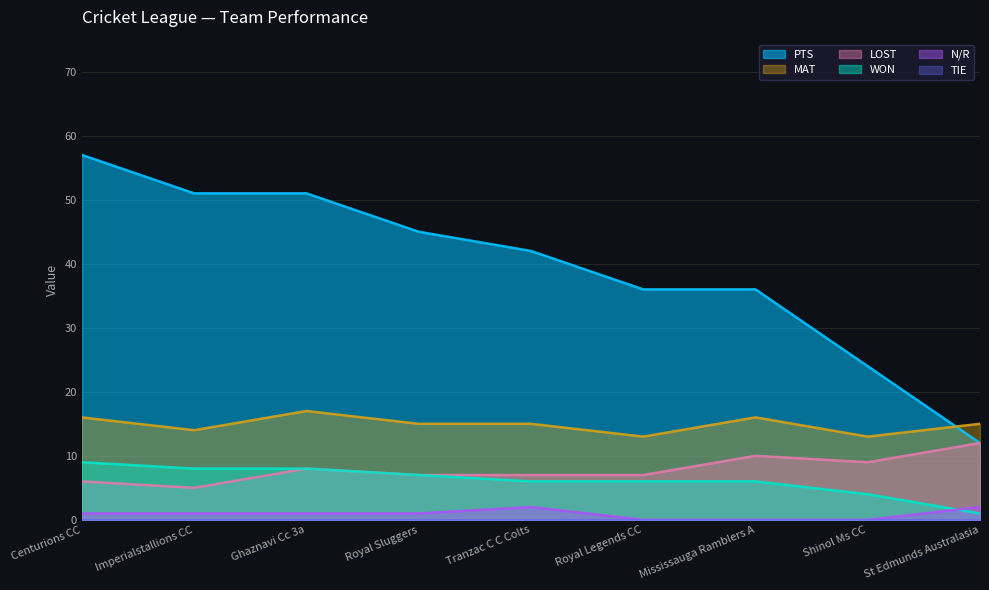

List the series in order of their peak value, highest first.

PTS, MAT, LOST, WON, N/R